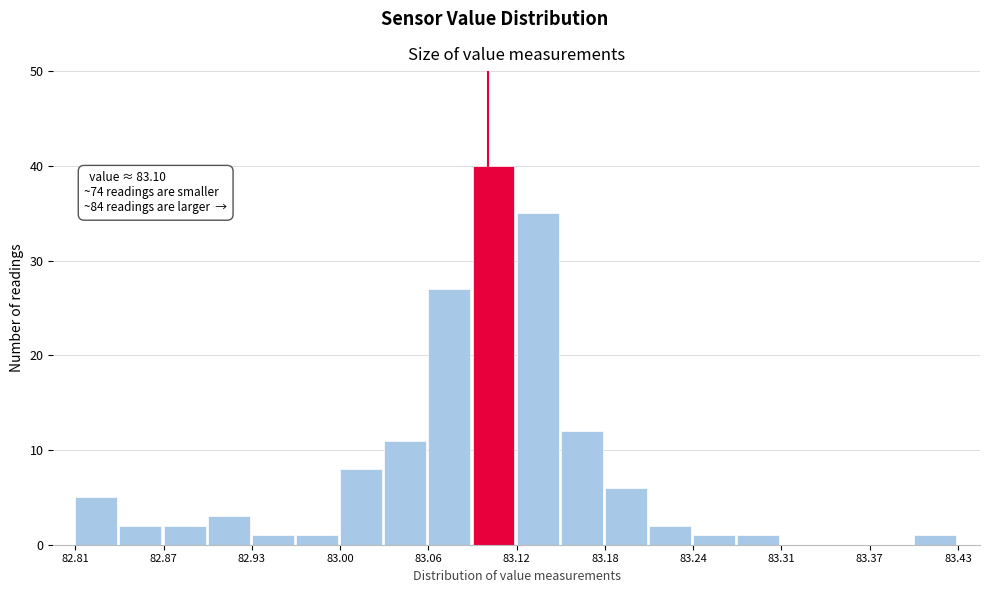

Around what value on the x-axis is the tallest bar? Give the approximate position of its centre, as read against the axis.

83.10